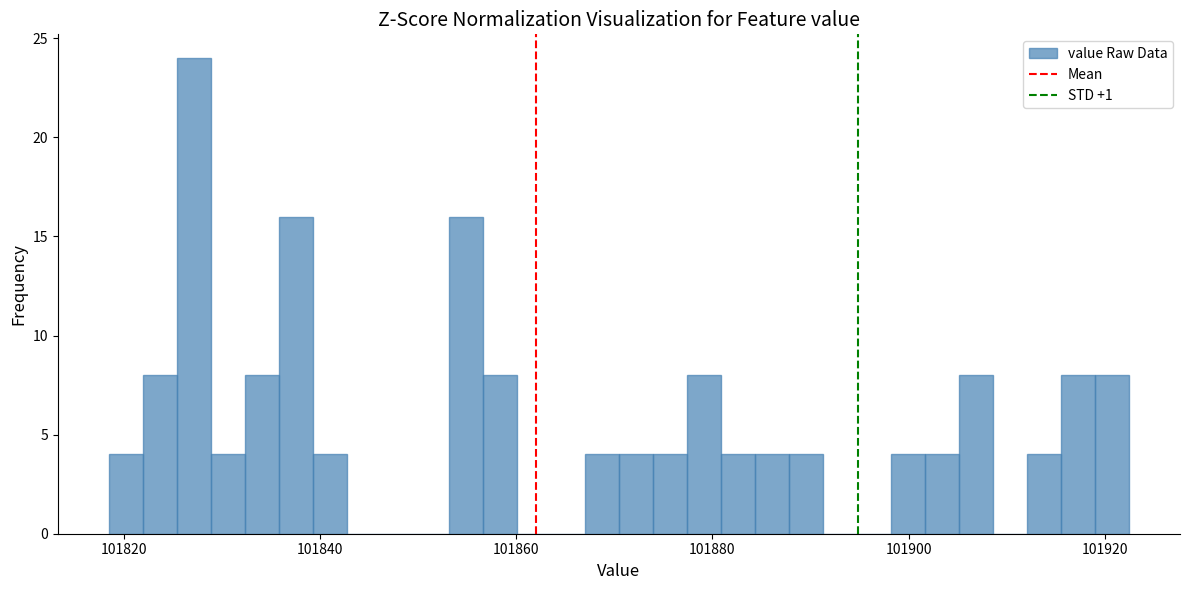

Read against the x-axis, roughly where is the centre of the tallest bar?

101828